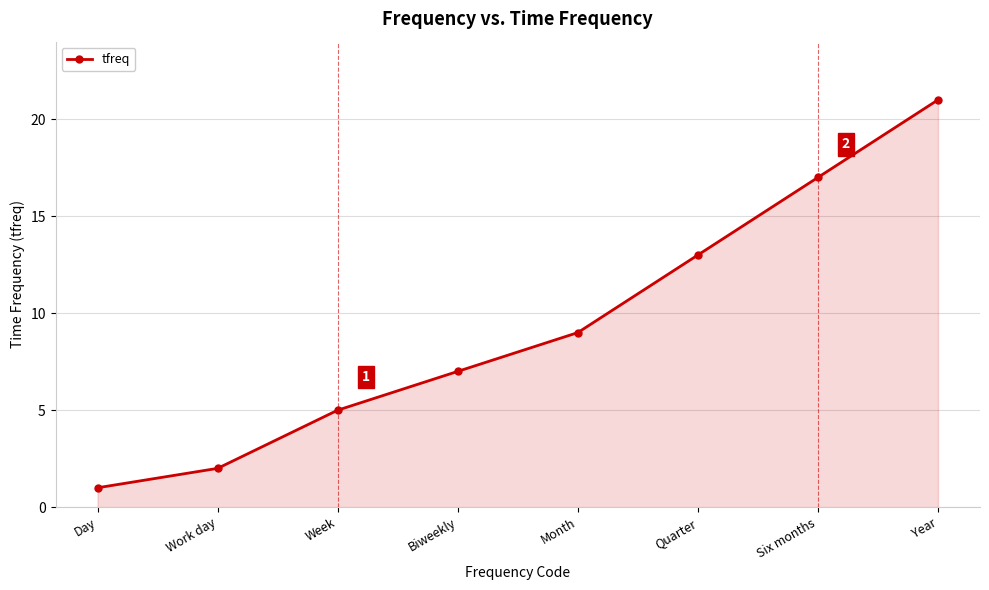

What is the approximate value at Six months, to the nearest 5?

15